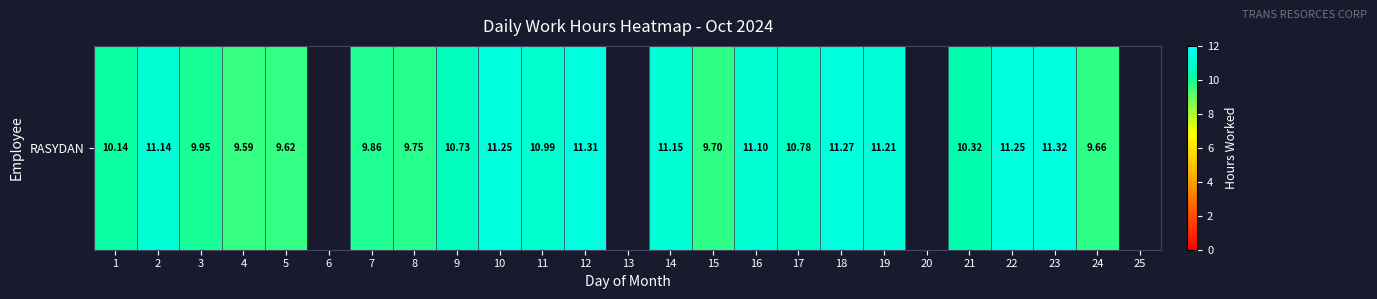

At which label does the data first exceed 10?

1